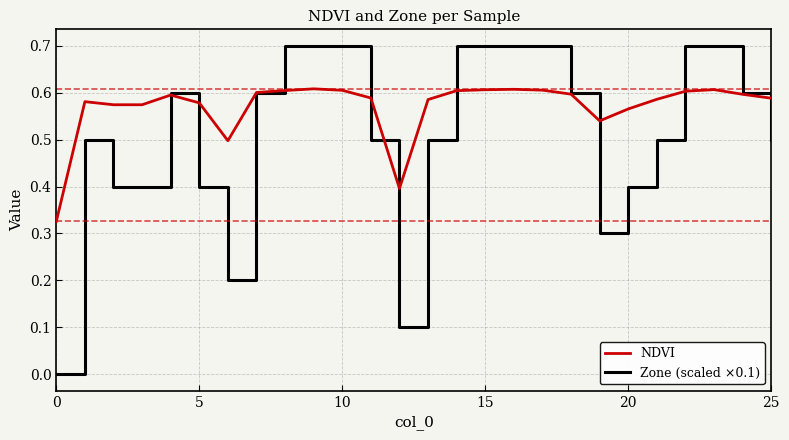

At how many categories does at least one series exceed 0?

26